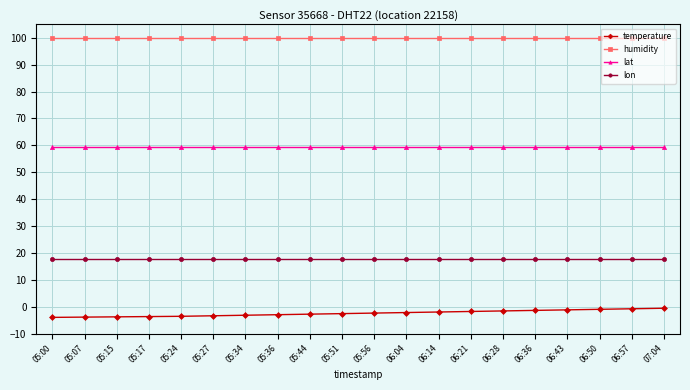

What is the label of the 1st point from the right?

07:04